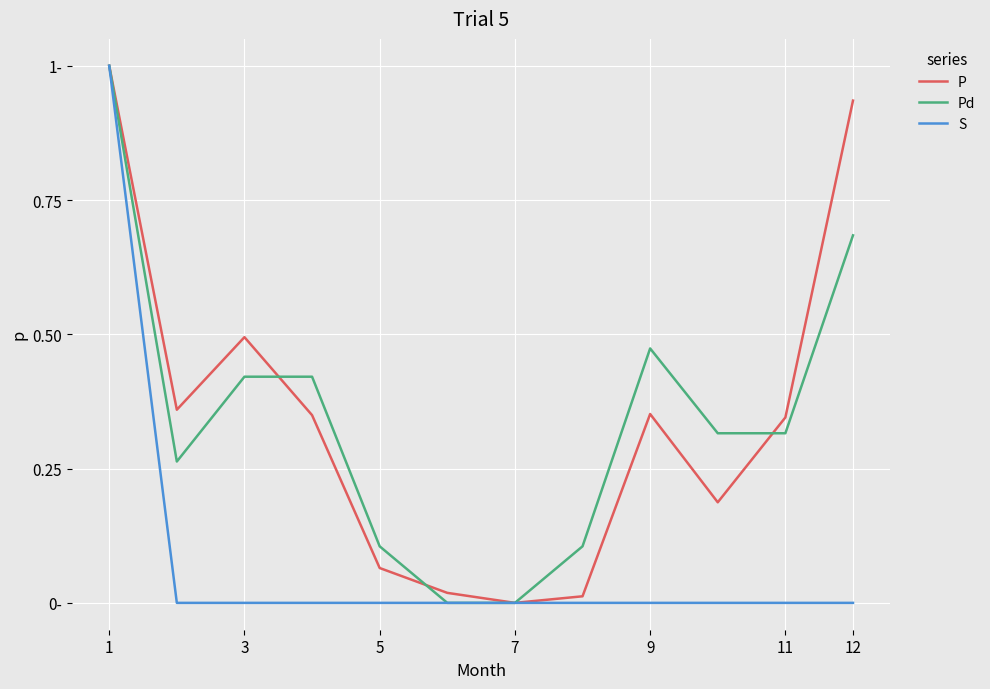

How many interior local peaks does the P series have?

2